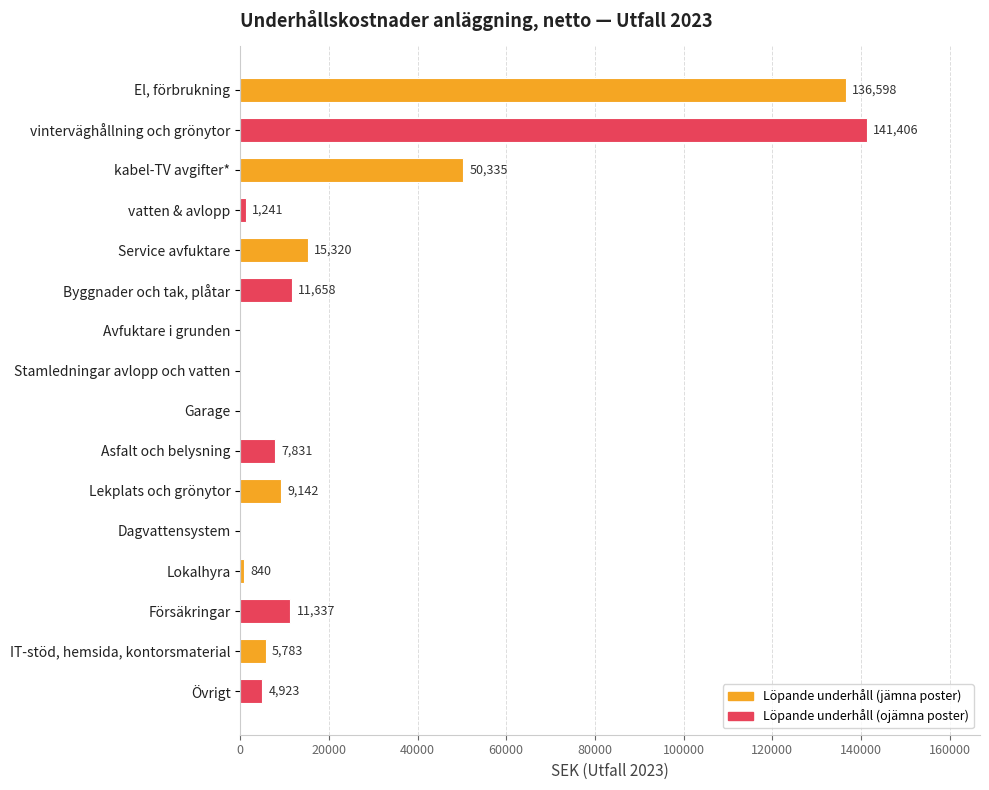

Which category has the highest value across all series?

vinterväghållning och grönytor